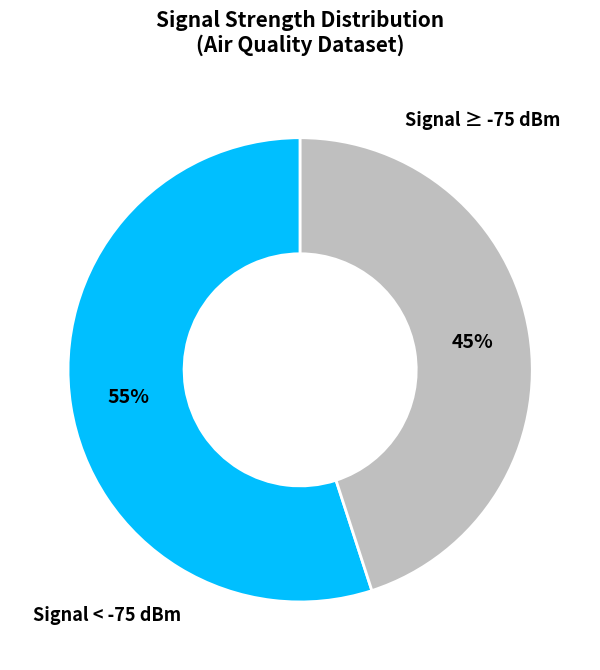

To the nearest percent, what is the difference between the largest and smallest slice percentages?

10%